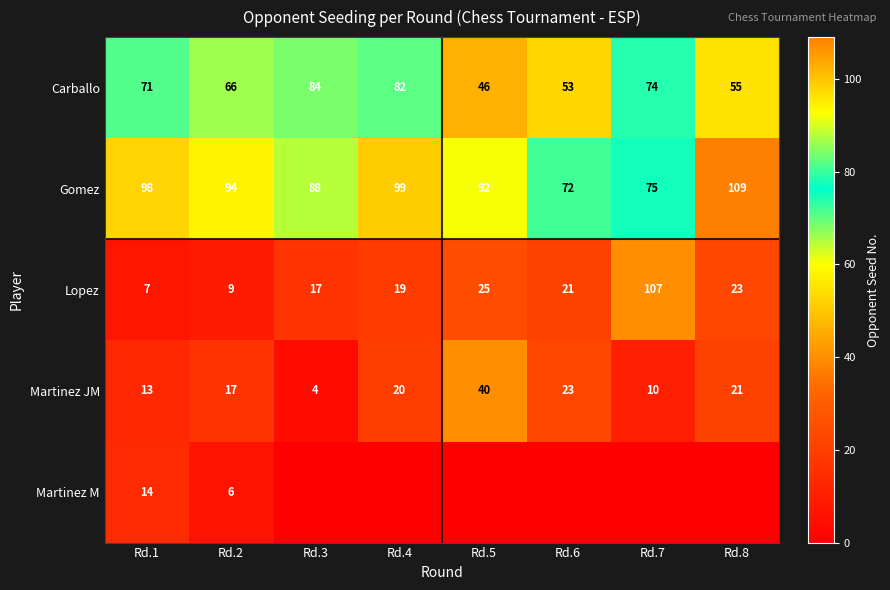

What is the total value across all series at Rd.1?

203